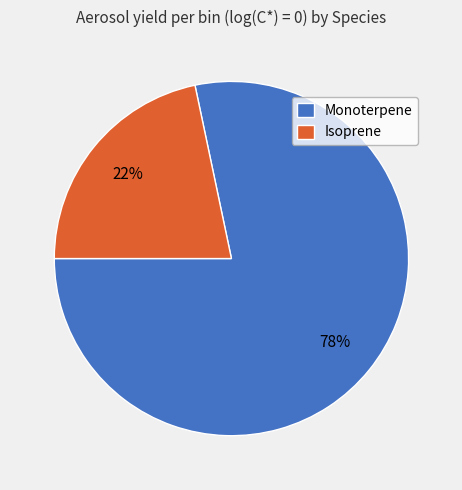

Between Isoprene and Monoterpene, which is larger?

Monoterpene